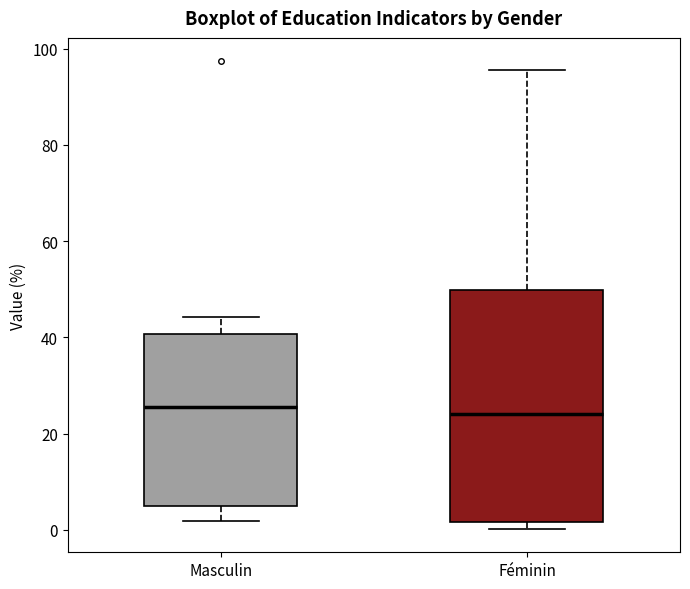

Comparing the boxes themselves (not the whiskers), which one is the tallest?

Féminin